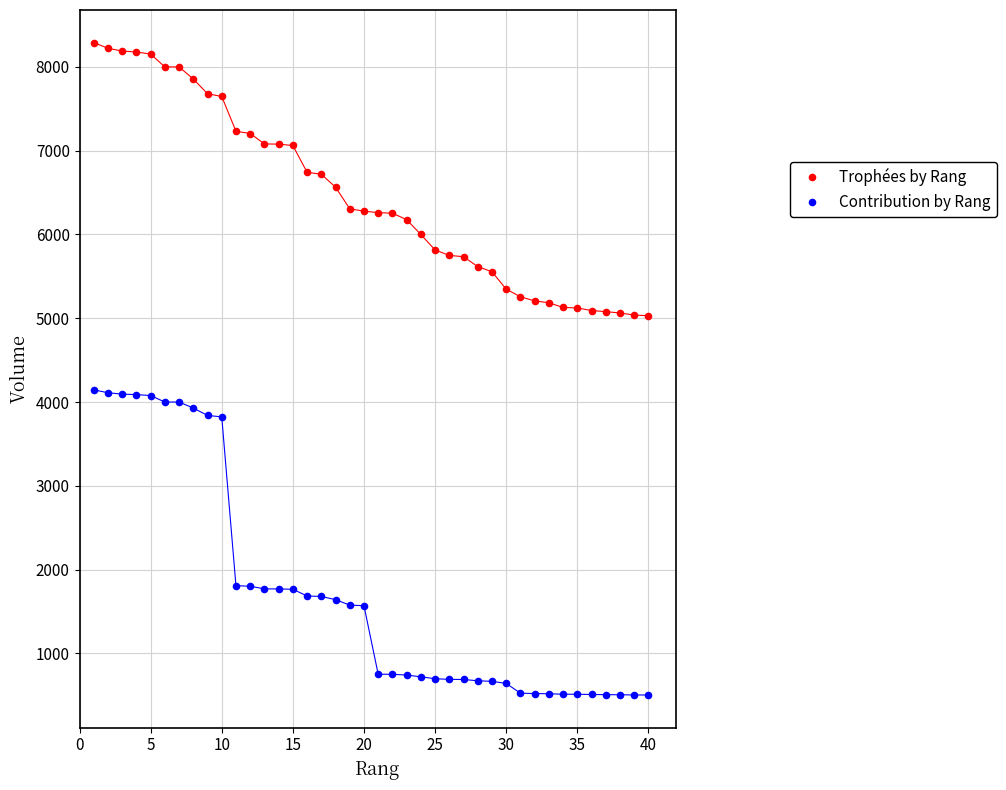

What are all the series names shown in the legend?

Trophées by Rang, Contribution by Rang